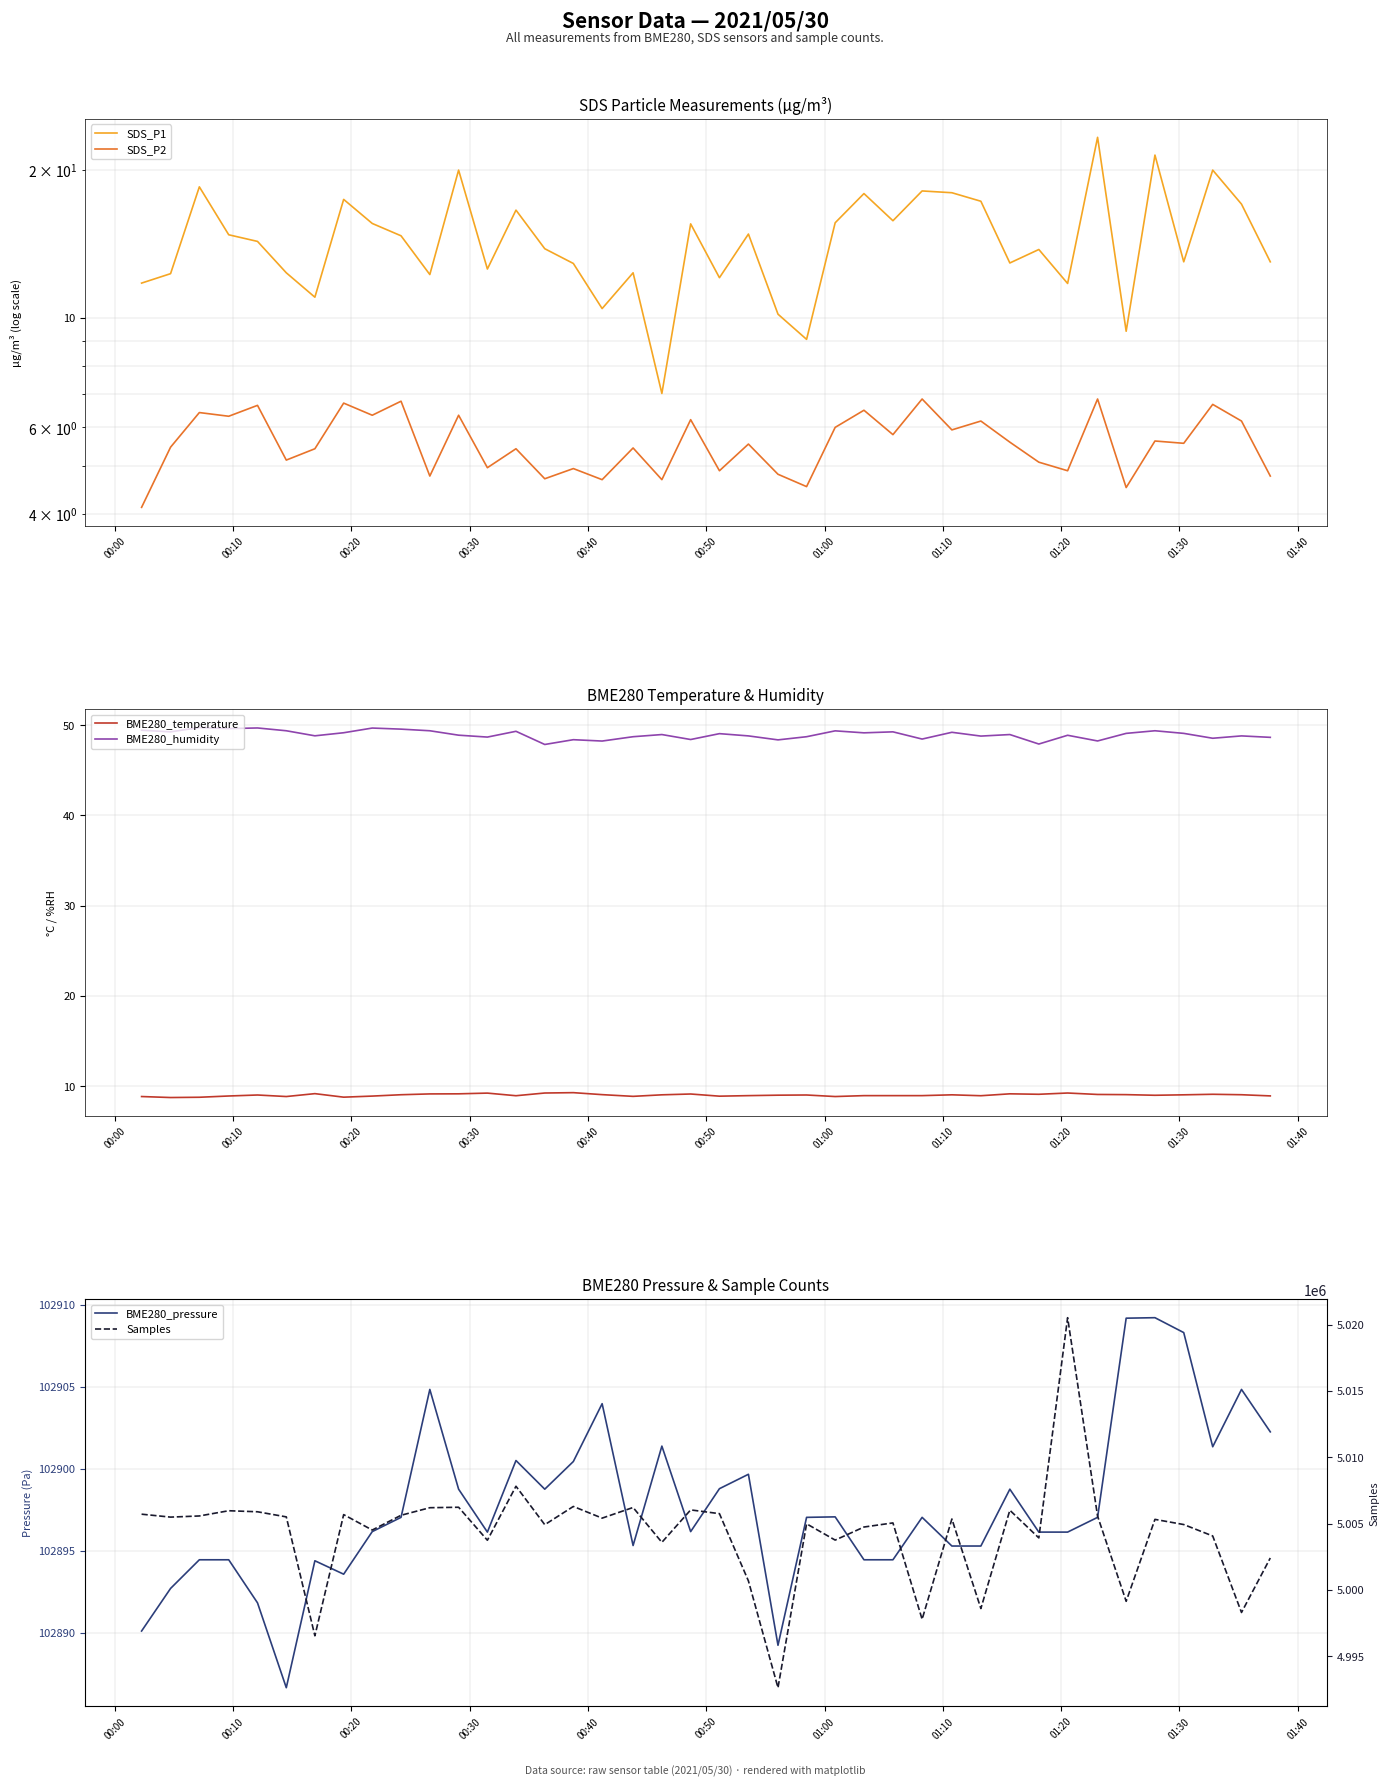

What is the difference between the maximum and minimum values in the BME280_temperature series?

0.5